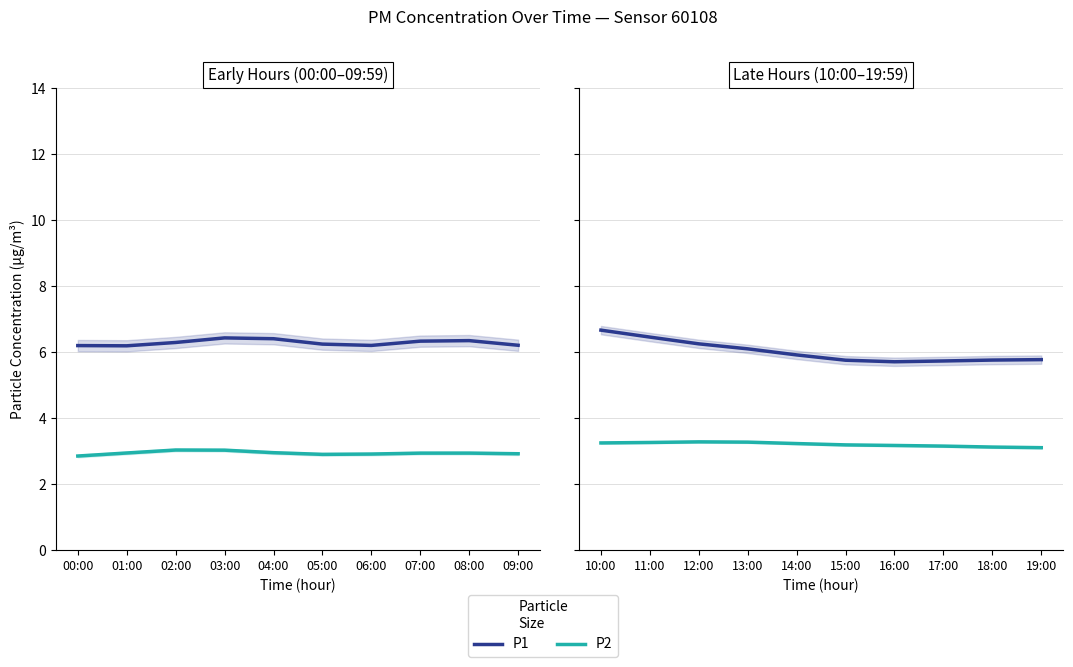

What is the highest value of the P2 series?

3.3